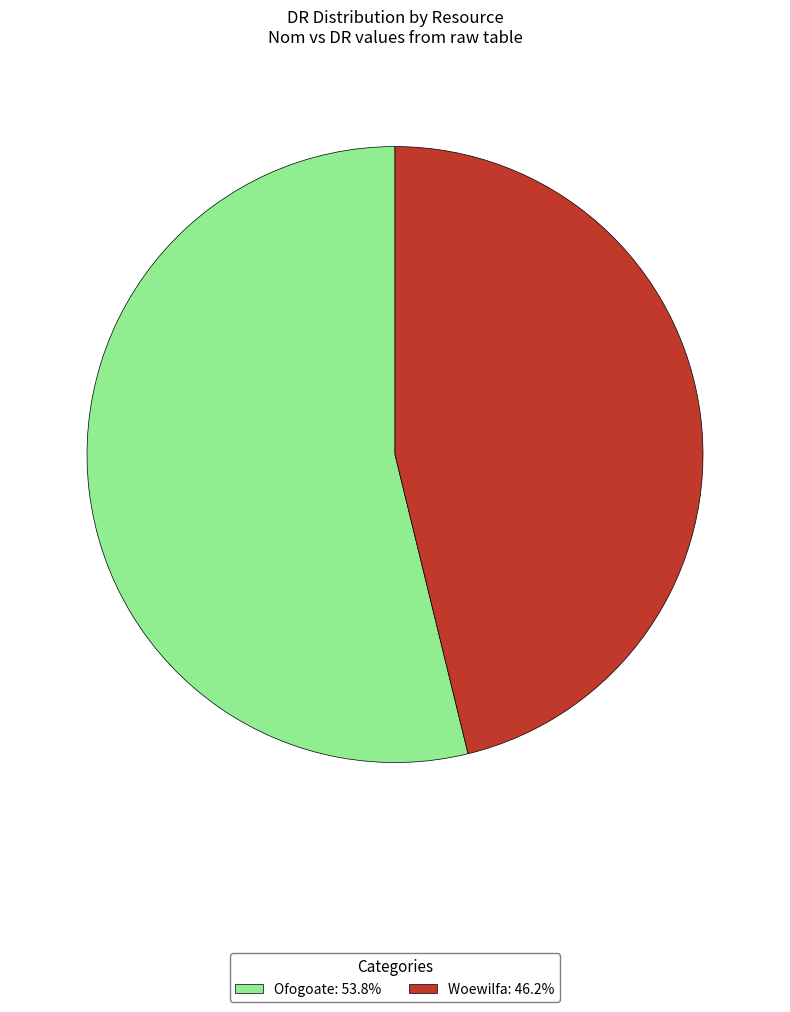

Is there a majority slice in this chart?

Yes